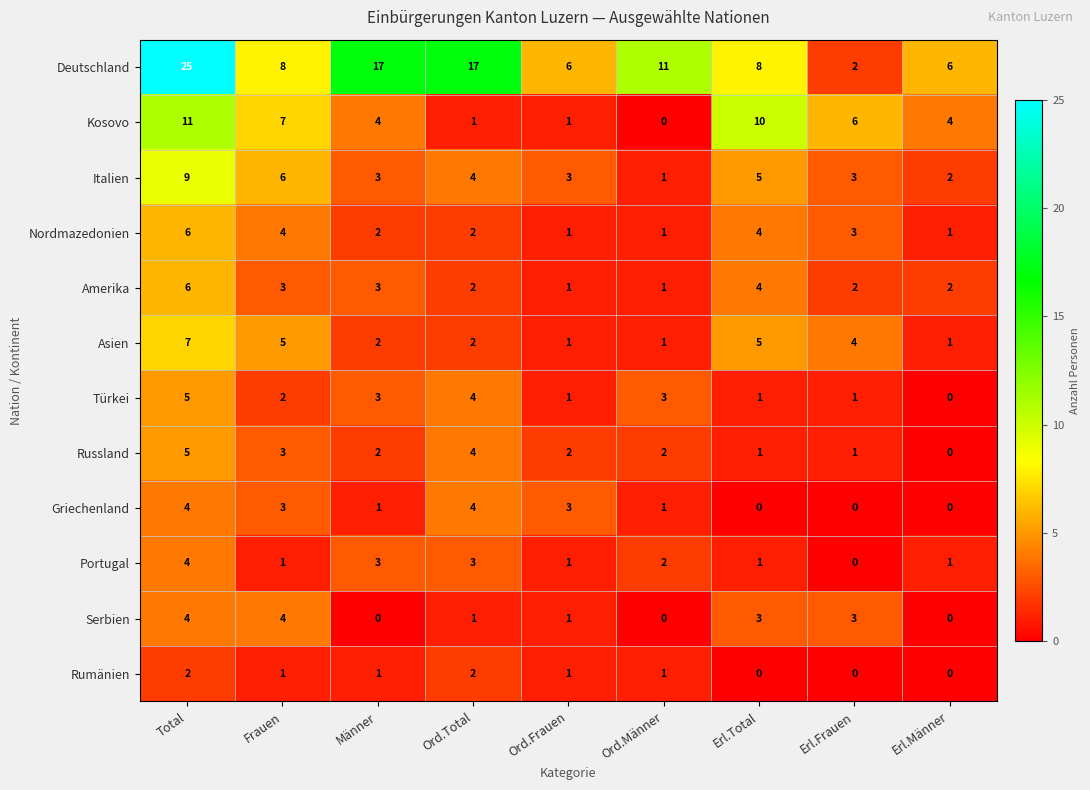

What is the difference between the second highest and minimum values in the Portugal series?

3